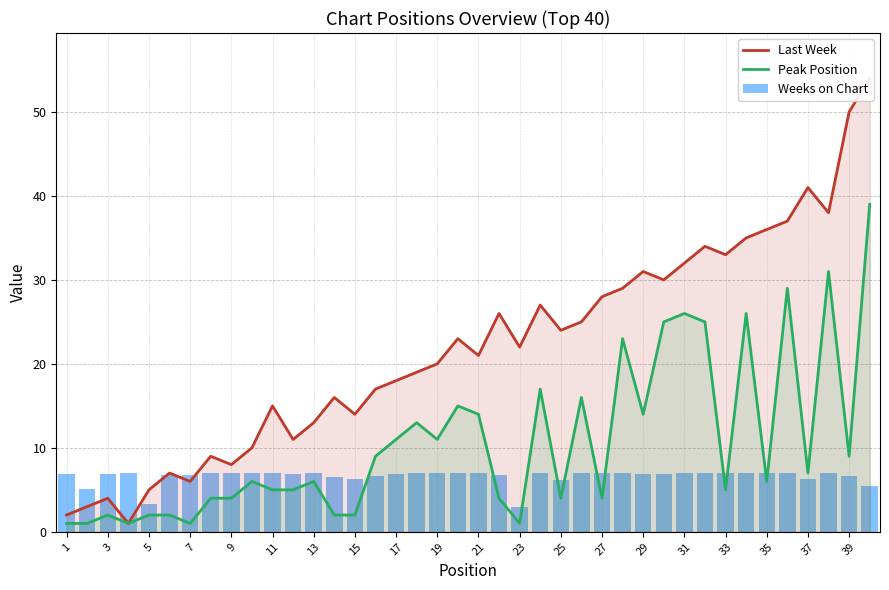

The Peak Position series shows 6 at 17. True or false?

False